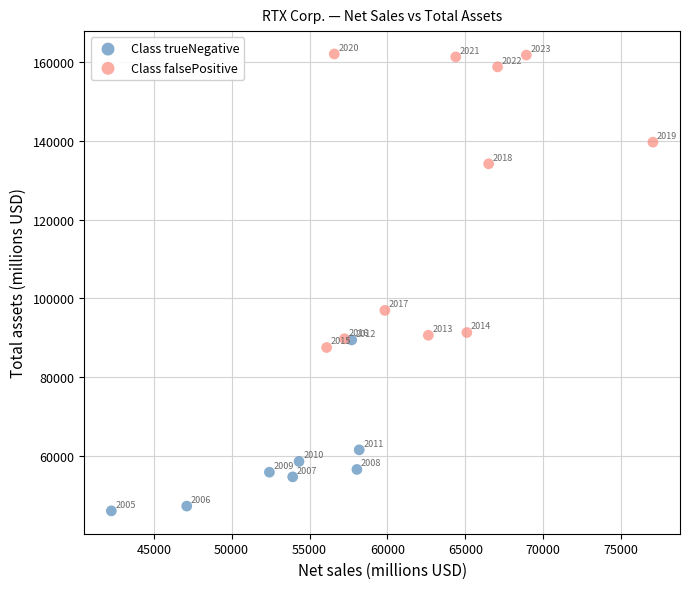

Which series has the widest spread of Y values?

Class falsePositive